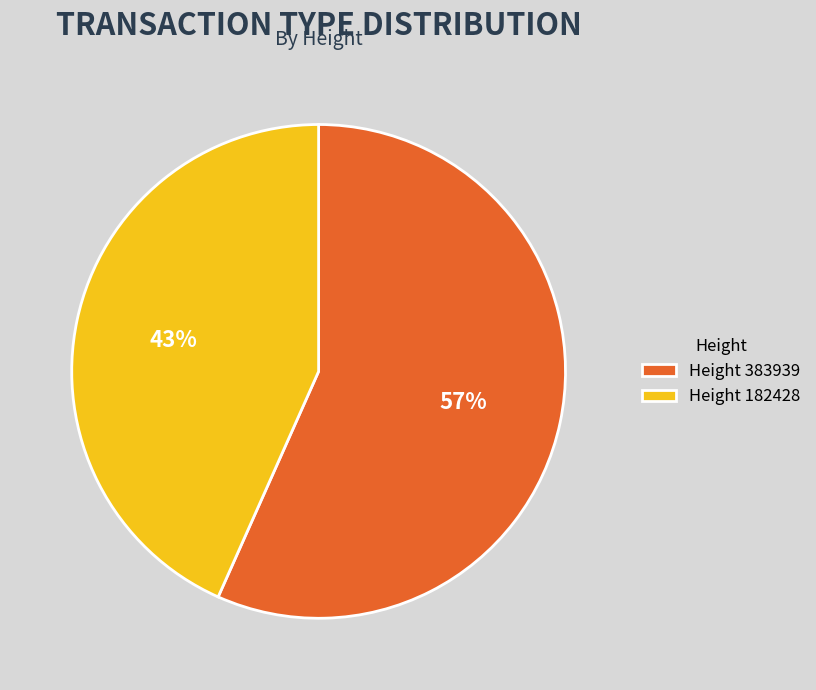

To the nearest percent, what is the average slice percentage?

50%